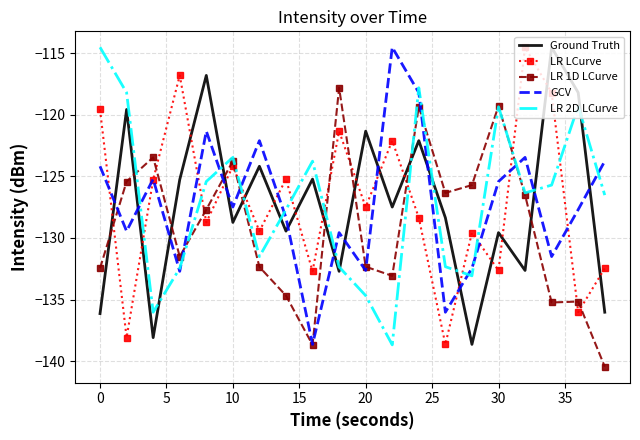

What is the greatest value displayed?

-114.5